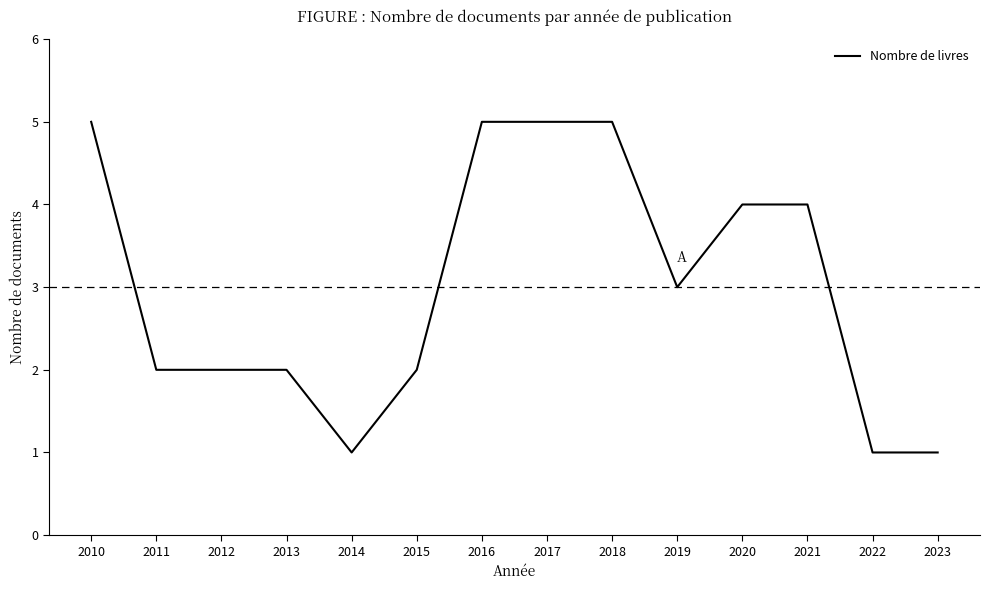

What is the maximum value shown in the chart?

5